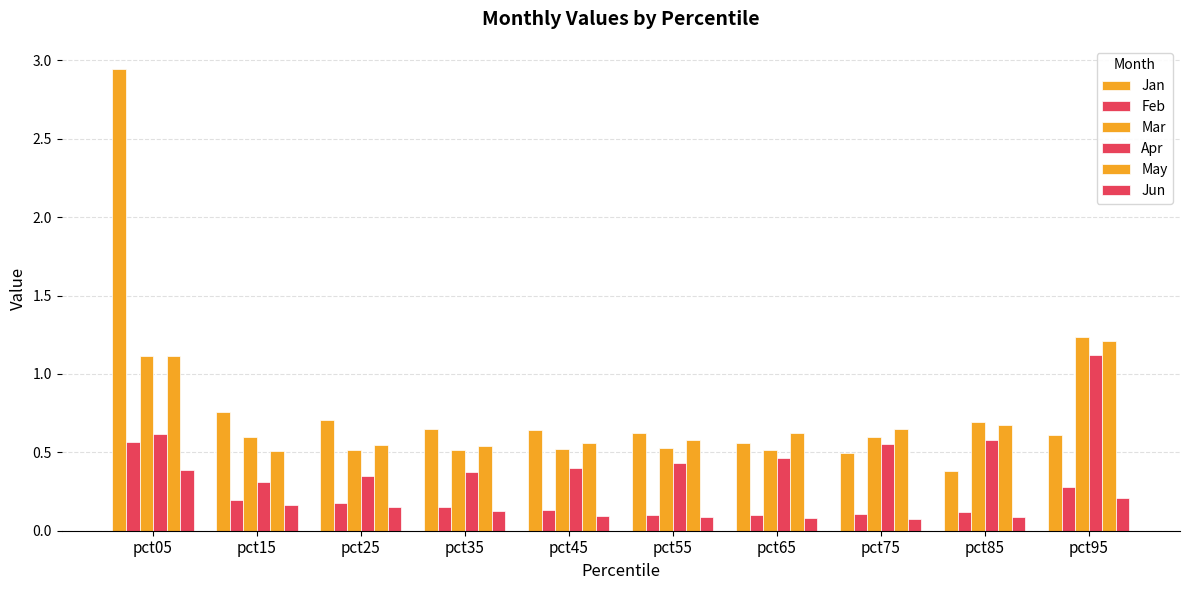

How many series are shown in this chart?

6